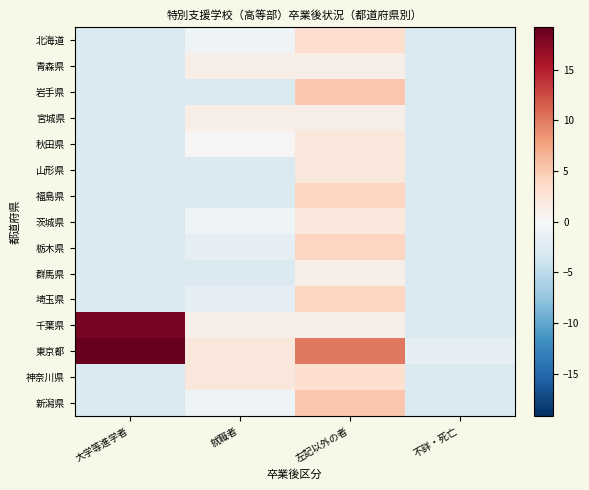

Reading left to right, extract all data points from this chart.

北海道: 大学等進学者=-2.8	就職者=-0.8	左記以外の者=3.2	不詳・死亡=-2.8
青森県: 大学等進学者=-2.8	就職者=1.2	左記以外の者=1.2	不詳・死亡=-2.8
岩手県: 大学等進学者=-2.8	就職者=-2.8	左記以外の者=5.2	不詳・死亡=-2.8
宮城県: 大学等進学者=-2.8	就職者=1.2	左記以外の者=1.2	不詳・死亡=-2.8
秋田県: 大学等進学者=-2.8	就職者=0.2	左記以外の者=2.2	不詳・死亡=-2.8
山形県: 大学等進学者=-2.8	就職者=-2.8	左記以外の者=2.2	不詳・死亡=-2.8
福島県: 大学等進学者=-2.8	就職者=-2.8	左記以外の者=4.2	不詳・死亡=-2.8
茨城県: 大学等進学者=-2.8	就職者=-0.8	左記以外の者=2.2	不詳・死亡=-2.8
栃木県: 大学等進学者=-2.8	就職者=-1.8	左記以外の者=4.2	不詳・死亡=-2.8
群馬県: 大学等進学者=-2.8	就職者=-2.8	左記以外の者=1.2	不詳・死亡=-2.8
埼玉県: 大学等進学者=-2.8	就職者=-1.8	左記以外の者=4.2	不詳・死亡=-2.8
千葉県: 大学等進学者=18.2	就職者=1.2	左記以外の者=1.2	不詳・死亡=-2.8
東京都: 大学等進学者=19.2	就職者=2.2	左記以外の者=10.2	不詳・死亡=-1.8
神奈川県: 大学等進学者=-2.8	就職者=2.2	左記以外の者=3.2	不詳・死亡=-2.8
新潟県: 大学等進学者=-2.8	就職者=-0.8	左記以外の者=5.2	不詳・死亡=-2.8